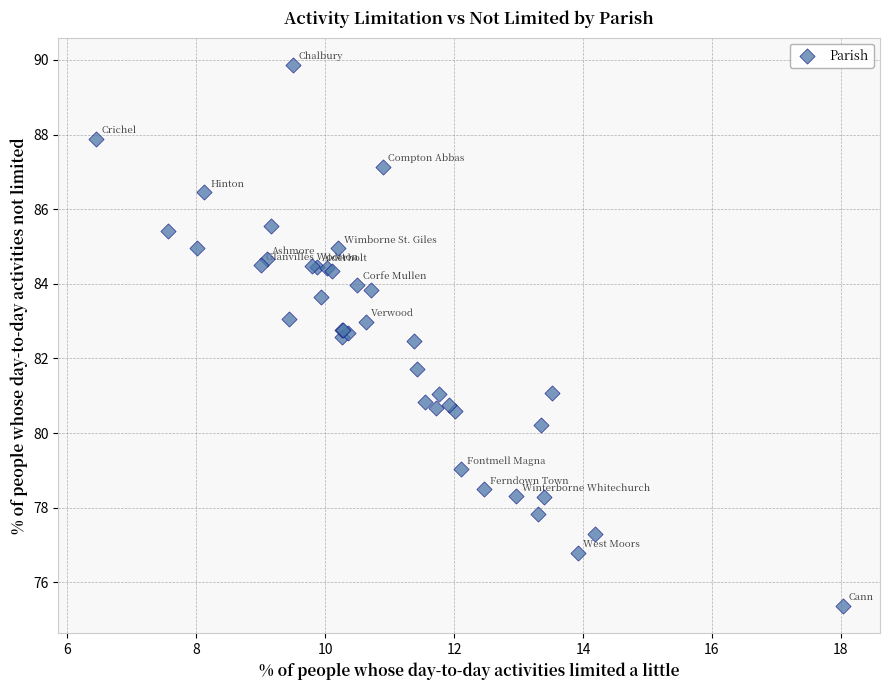

What Y value in the scatter plot is closest to 82?

81.7